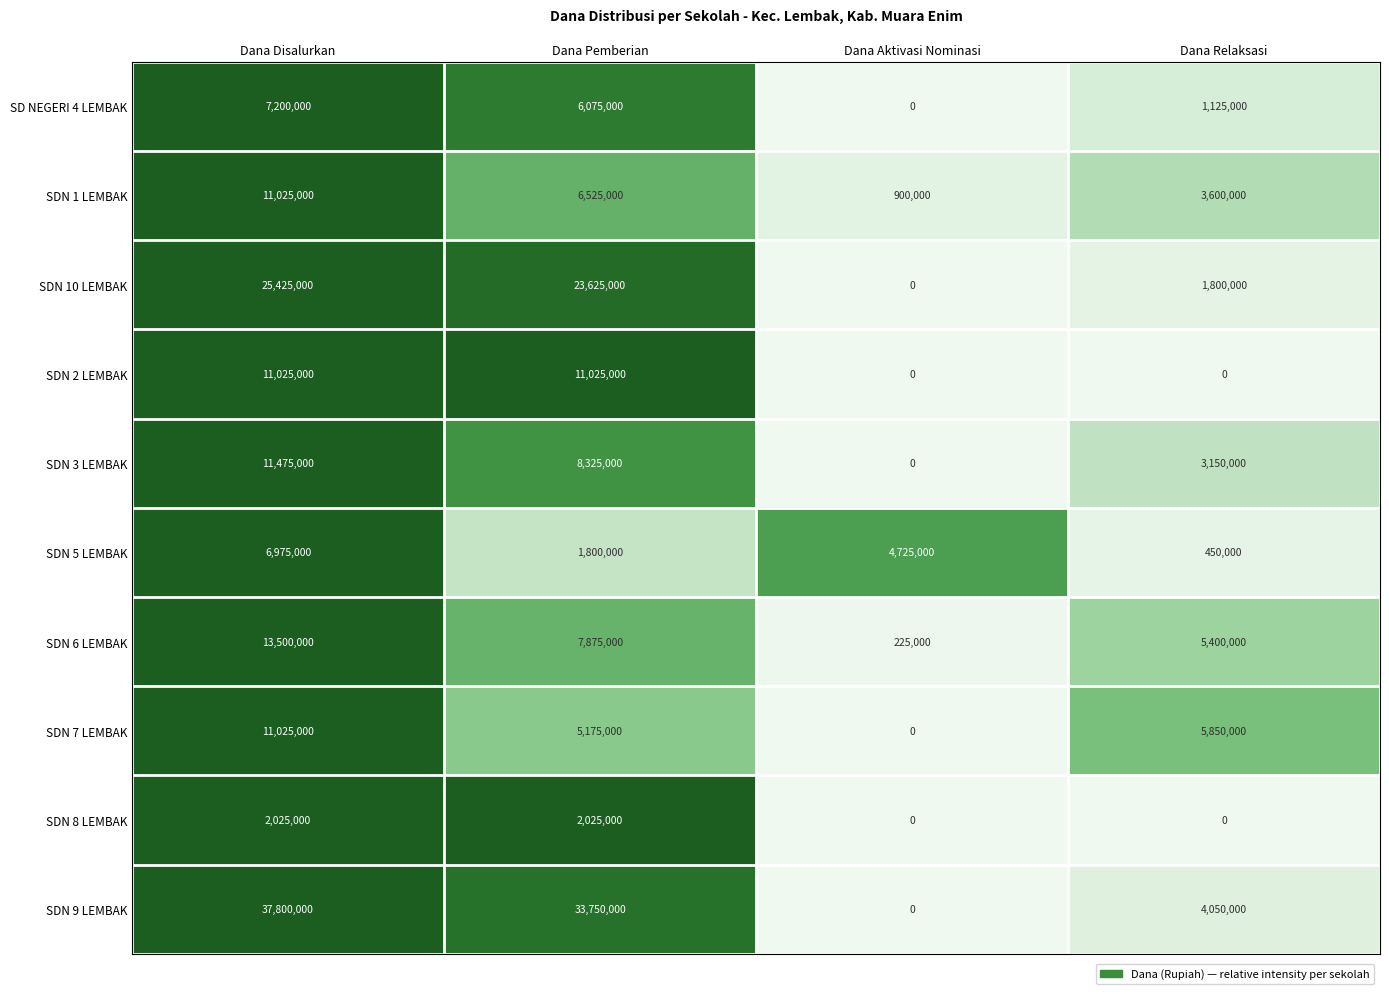

What is the maximum value shown in the chart?

37800000